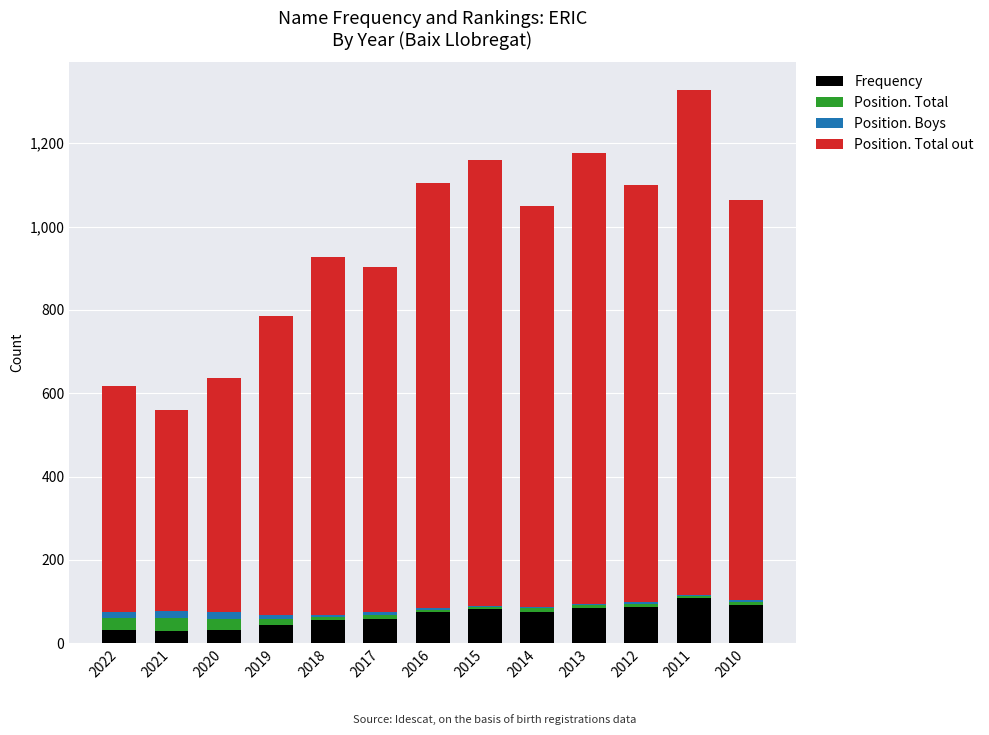

At which category is the sum across all series the highest?

2011